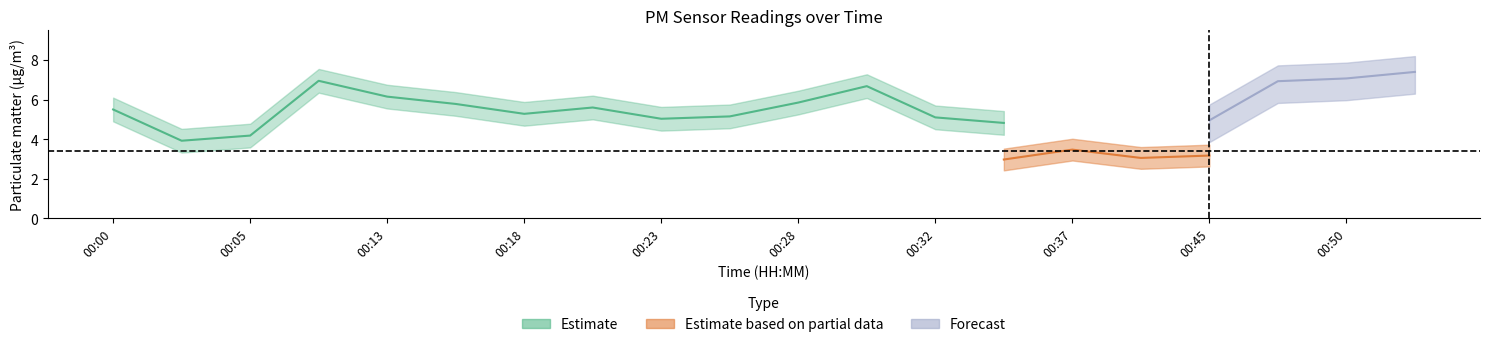

At which category does P1 reach its first local valley?

00:03